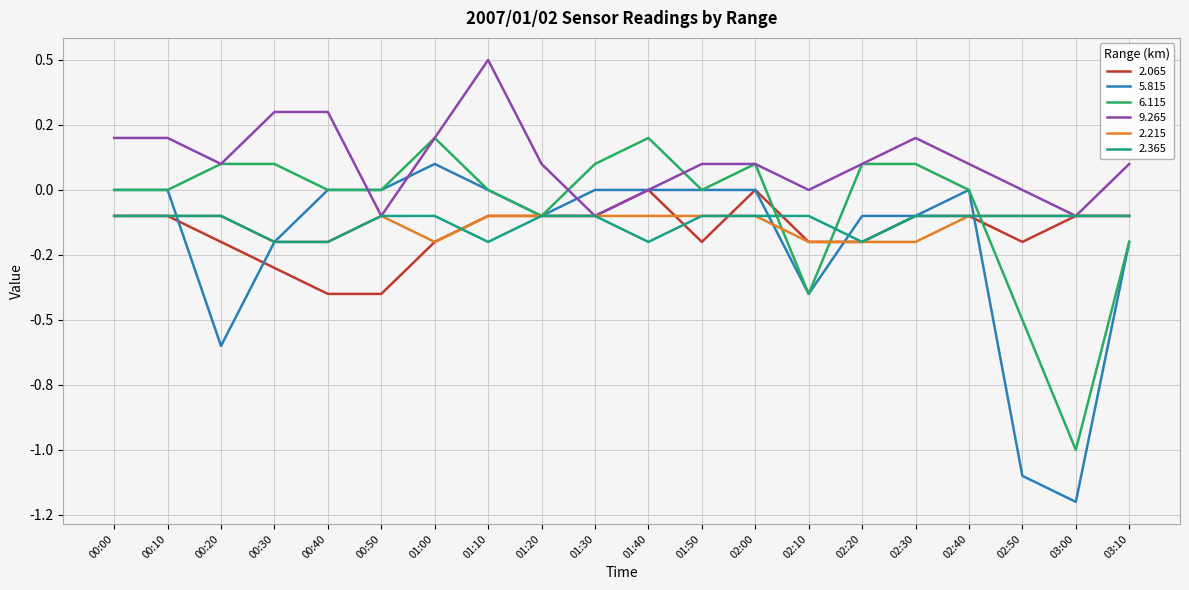

What are all the series names shown in the legend?

2.065, 5.815, 6.115, 9.265, 2.215, 2.365